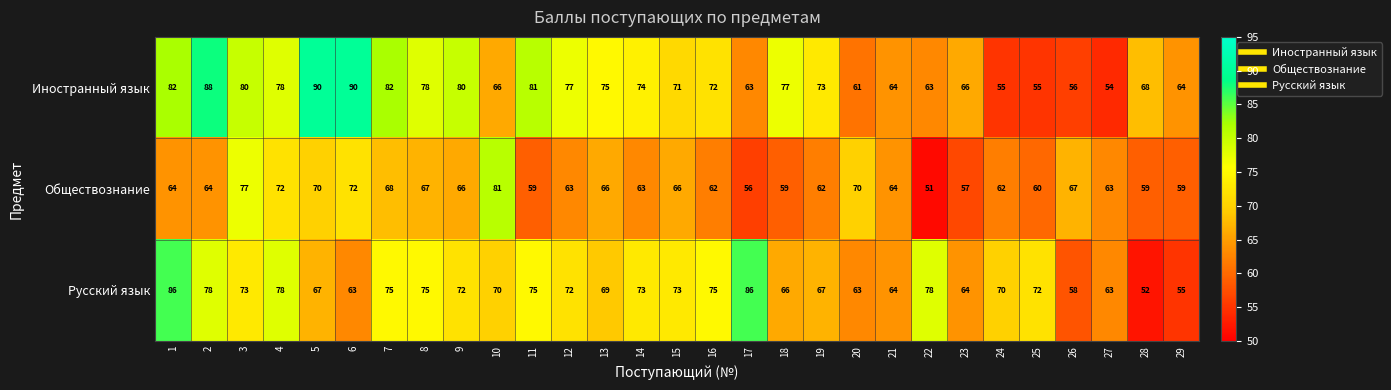

Rank the series at 6 from lowest to highest value.

Русский язык, Обществознание, Иностранный язык